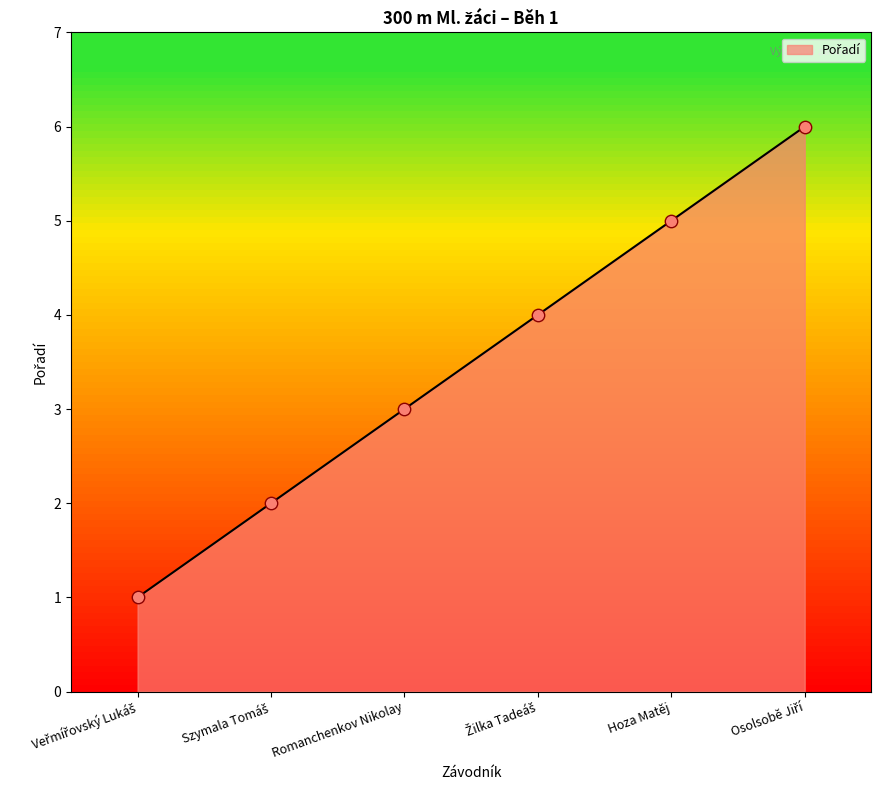

What value does the data have at Hoza Matěj?

5